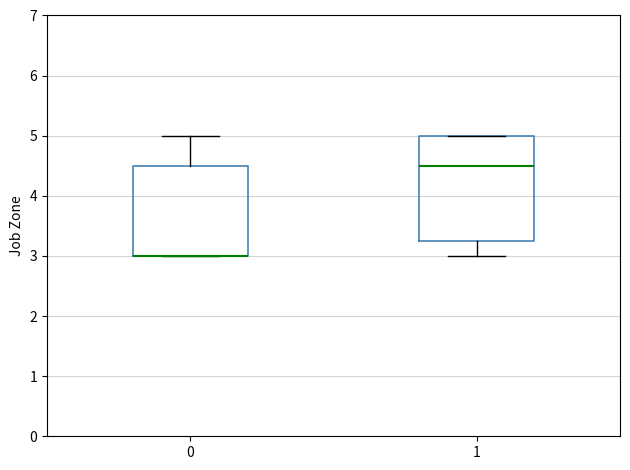

Where does the median line of the box at x = 1 sit on the y-axis? The values are not printed on the chart, so give them approximately, as read against the axis.

4.5